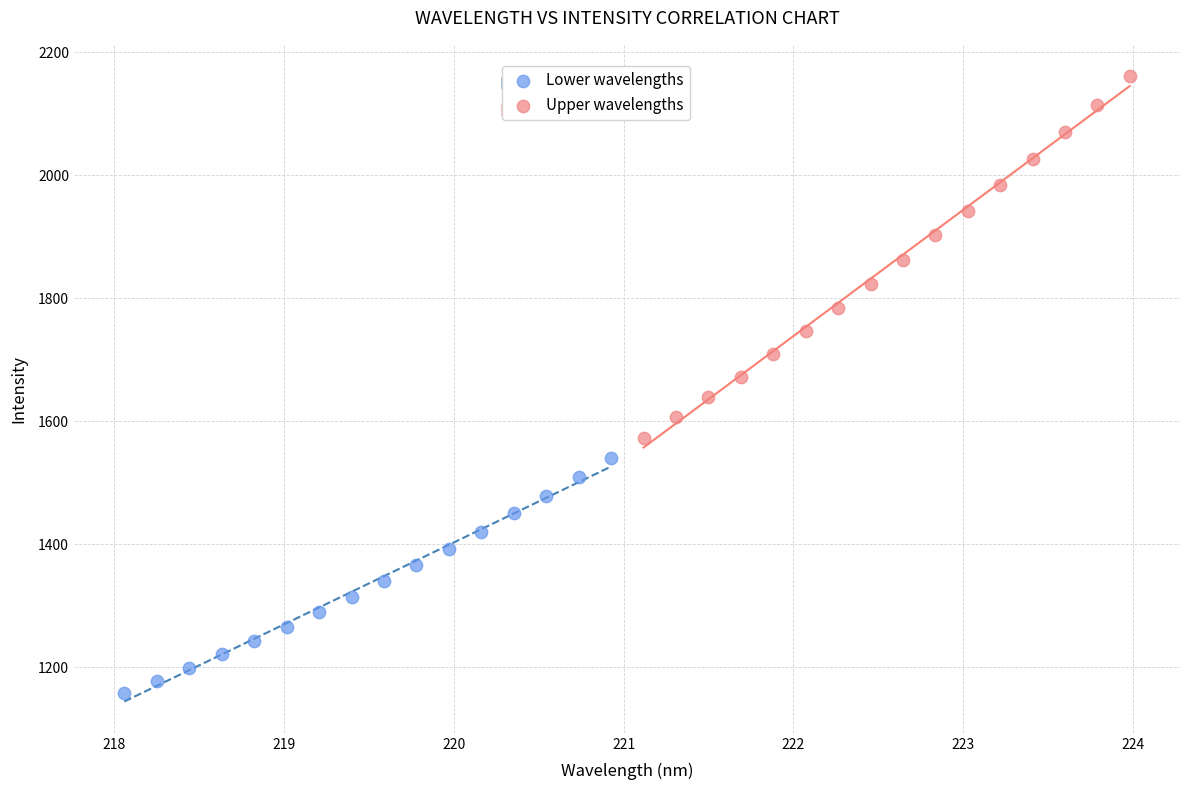

Which series contains the highest Y value?

Upper wavelengths